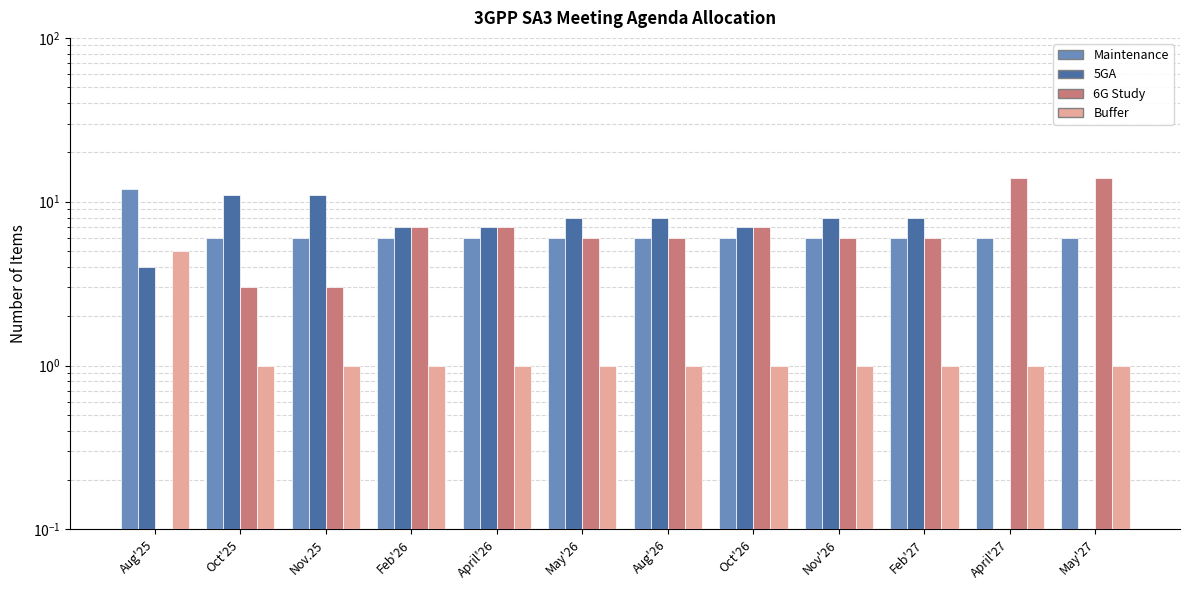

At how many categories does at least one series exceed 7?

9